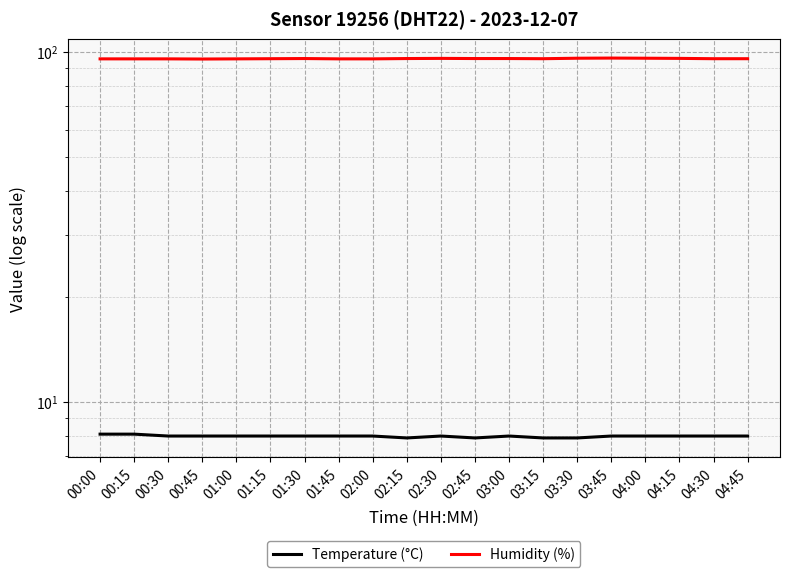

What is the difference between the highest and lowest values at 04:00?

87.9